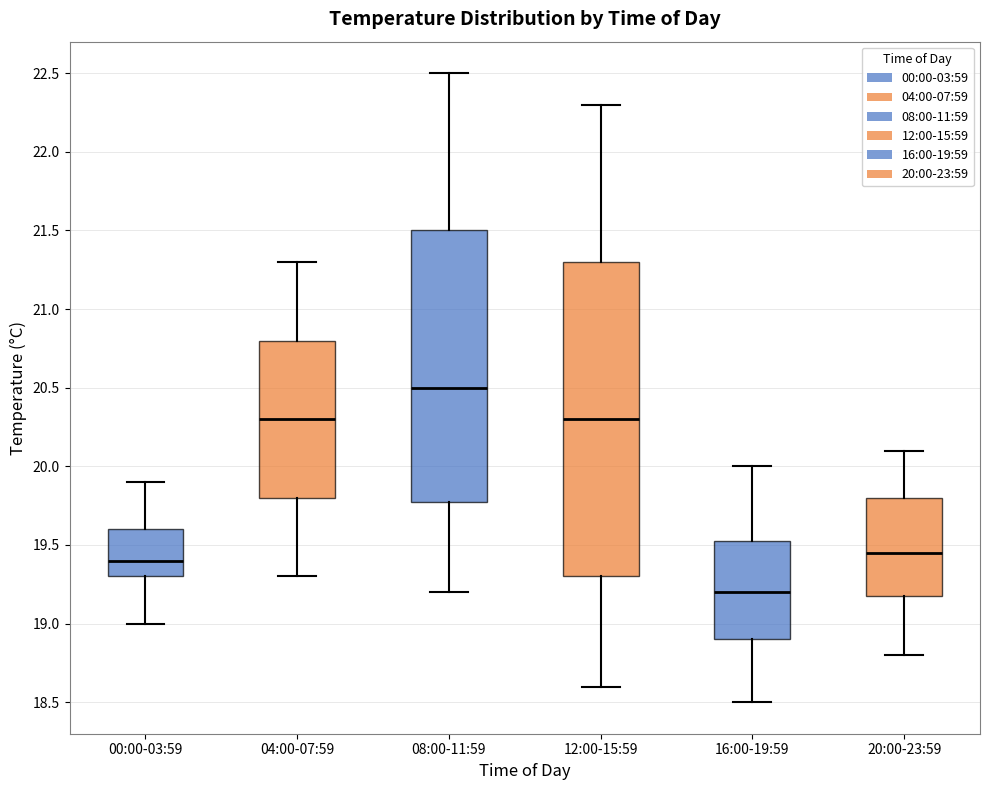

Reading left to right, read every box against the y-axis: the position of its median line, the range the box covers, and the ends of its whiskers. The values are not printed on the chart, so give them approximately, as read against the axis.

00:00-03:59: median 19.40, box 19.30 to 19.60, whiskers 19.00 to 19.90
04:00-07:59: median 20.30, box 19.80 to 20.80, whiskers 19.30 to 21.30
08:00-11:59: median 20.50, box 19.80 to 21.50, whiskers 19.20 to 22.50
12:00-15:59: median 20.30, box 19.30 to 21.30, whiskers 18.60 to 22.30
16:00-19:59: median 19.20, box 18.90 to 19.55, whiskers 18.50 to 20.00
20:00-23:59: median 19.45, box 19.20 to 19.80, whiskers 18.80 to 20.10